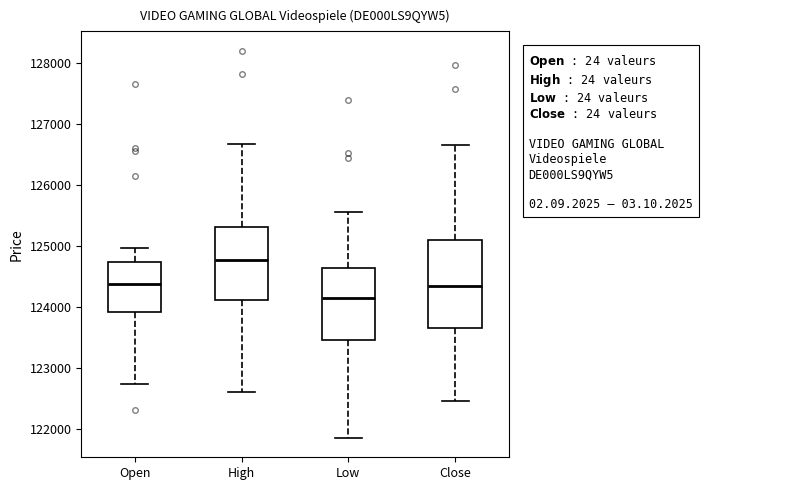

Comparing the boxes themselves (not the whiskers), which one is the tallest?

Close